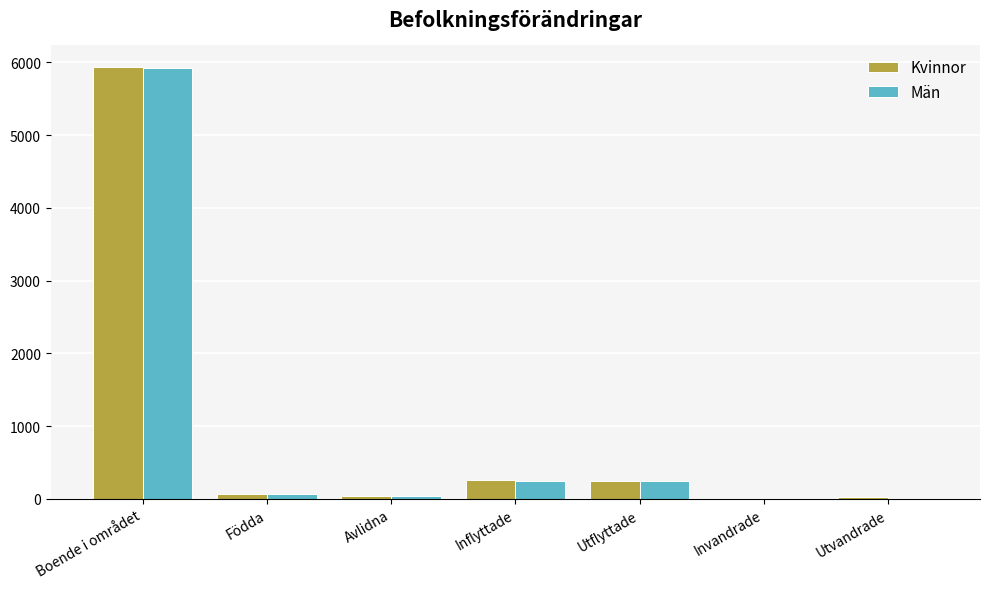

What is the sum of all Kvinnor values?

6590